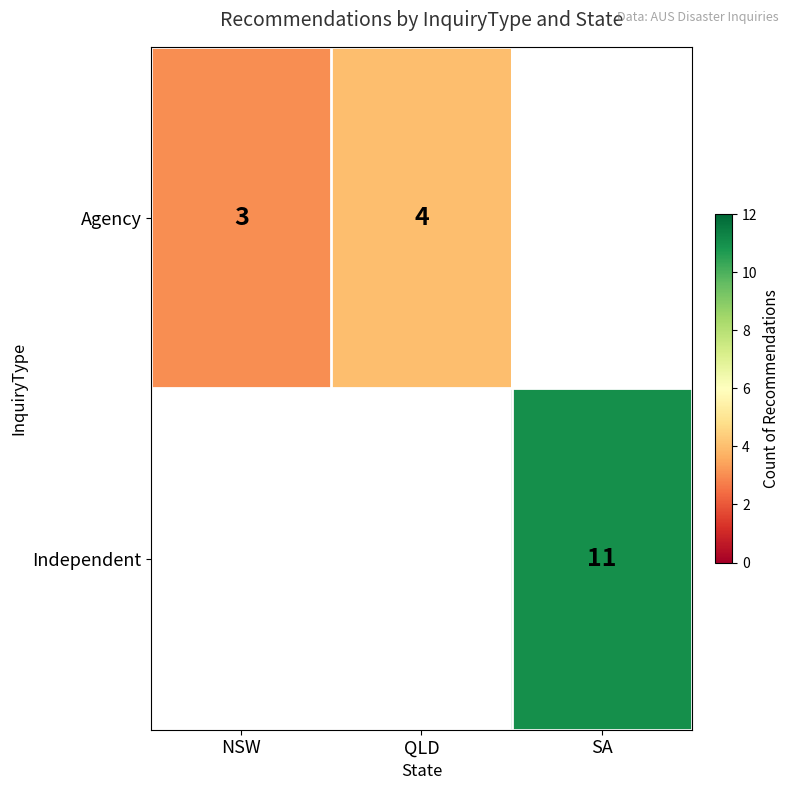

The Agency series shows 3 at NSW. True or false?

True